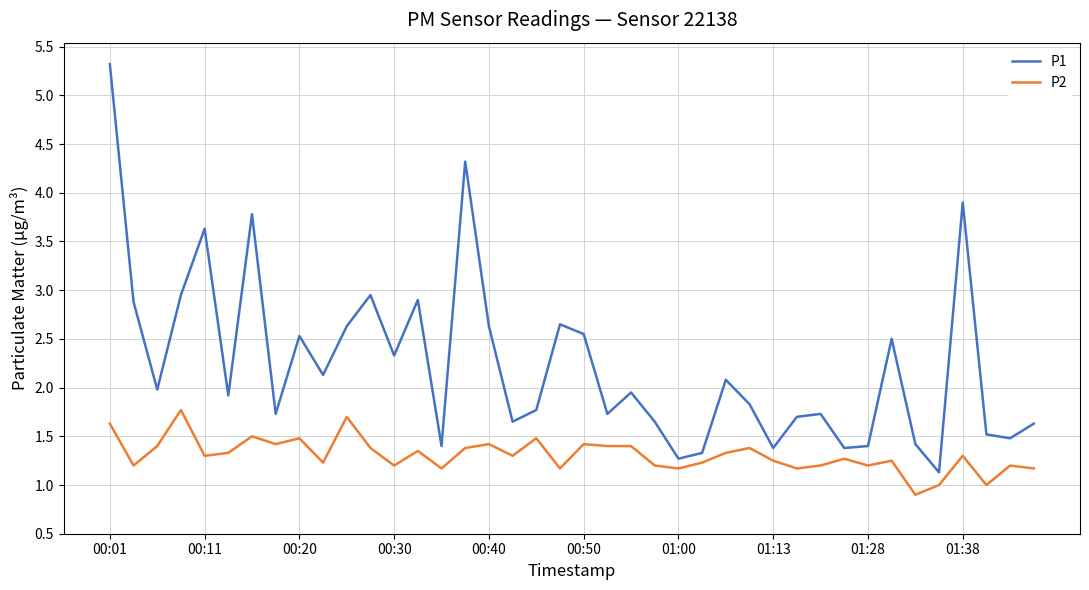

Rank the series by their average value, from highest to lowest.

P1, P2